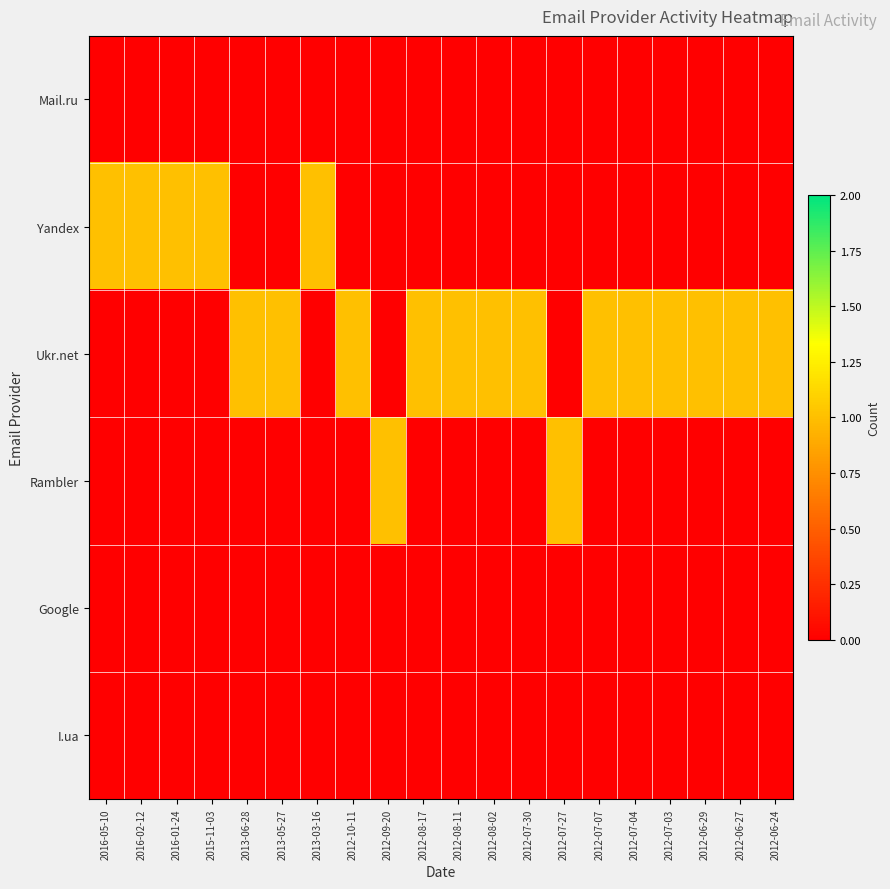

Reading left to right, transcribe all the data shown in this chart.

Mail.ru: 2016-05-10=0	2016-02-12=0	2016-01-24=0	2015-11-03=0	2013-06-28=0	2013-05-27=0	2013-03-16=0	2012-10-11=0	2012-09-20=0	2012-08-17=0	2012-08-11=0	2012-08-02=0	2012-07-30=0	2012-07-27=0	2012-07-07=0	2012-07-04=0	2012-07-03=0	2012-06-29=0	2012-06-27=0	2012-06-24=0
Yandex: 2016-05-10=1	2016-02-12=1	2016-01-24=1	2015-11-03=1	2013-06-28=0	2013-05-27=0	2013-03-16=1	2012-10-11=0	2012-09-20=0	2012-08-17=0	2012-08-11=0	2012-08-02=0	2012-07-30=0	2012-07-27=0	2012-07-07=0	2012-07-04=0	2012-07-03=0	2012-06-29=0	2012-06-27=0	2012-06-24=0
Ukr.net: 2016-05-10=0	2016-02-12=0	2016-01-24=0	2015-11-03=0	2013-06-28=1	2013-05-27=1	2013-03-16=0	2012-10-11=1	2012-09-20=0	2012-08-17=1	2012-08-11=1	2012-08-02=1	2012-07-30=1	2012-07-27=0	2012-07-07=1	2012-07-04=1	2012-07-03=1	2012-06-29=1	2012-06-27=1	2012-06-24=1
Rambler: 2016-05-10=0	2016-02-12=0	2016-01-24=0	2015-11-03=0	2013-06-28=0	2013-05-27=0	2013-03-16=0	2012-10-11=0	2012-09-20=1	2012-08-17=0	2012-08-11=0	2012-08-02=0	2012-07-30=0	2012-07-27=1	2012-07-07=0	2012-07-04=0	2012-07-03=0	2012-06-29=0	2012-06-27=0	2012-06-24=0
Google: 2016-05-10=0	2016-02-12=0	2016-01-24=0	2015-11-03=0	2013-06-28=0	2013-05-27=0	2013-03-16=0	2012-10-11=0	2012-09-20=0	2012-08-17=0	2012-08-11=0	2012-08-02=0	2012-07-30=0	2012-07-27=0	2012-07-07=0	2012-07-04=0	2012-07-03=0	2012-06-29=0	2012-06-27=0	2012-06-24=0
I.ua: 2016-05-10=0	2016-02-12=0	2016-01-24=0	2015-11-03=0	2013-06-28=0	2013-05-27=0	2013-03-16=0	2012-10-11=0	2012-09-20=0	2012-08-17=0	2012-08-11=0	2012-08-02=0	2012-07-30=0	2012-07-27=0	2012-07-07=0	2012-07-04=0	2012-07-03=0	2012-06-29=0	2012-06-27=0	2012-06-24=0